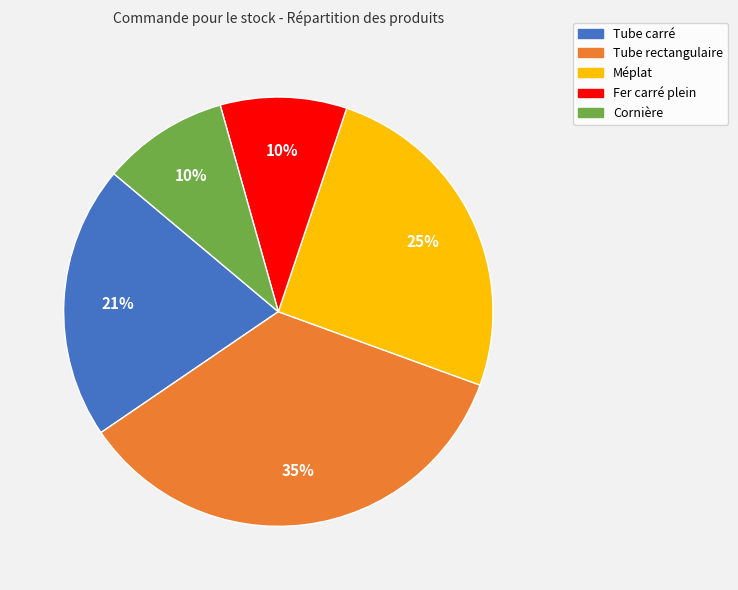

To the nearest percent, what percentage of the pie is Fer carré plein?

10%